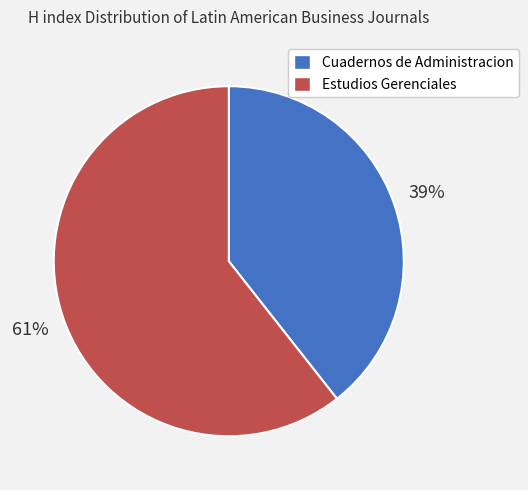

How many slices are in this pie chart?

2